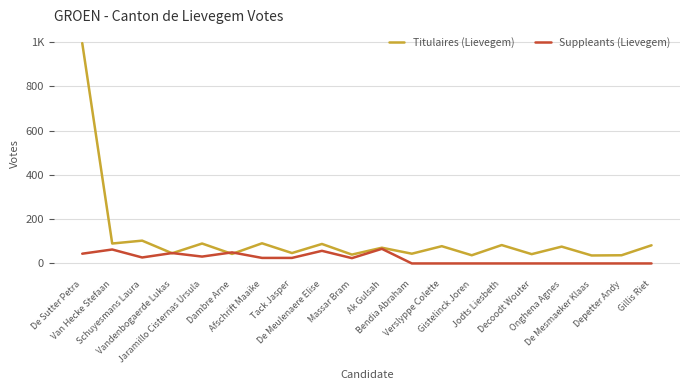

What are all the series names shown in the legend?

Titulaires (Lievegem), Suppleants (Lievegem)